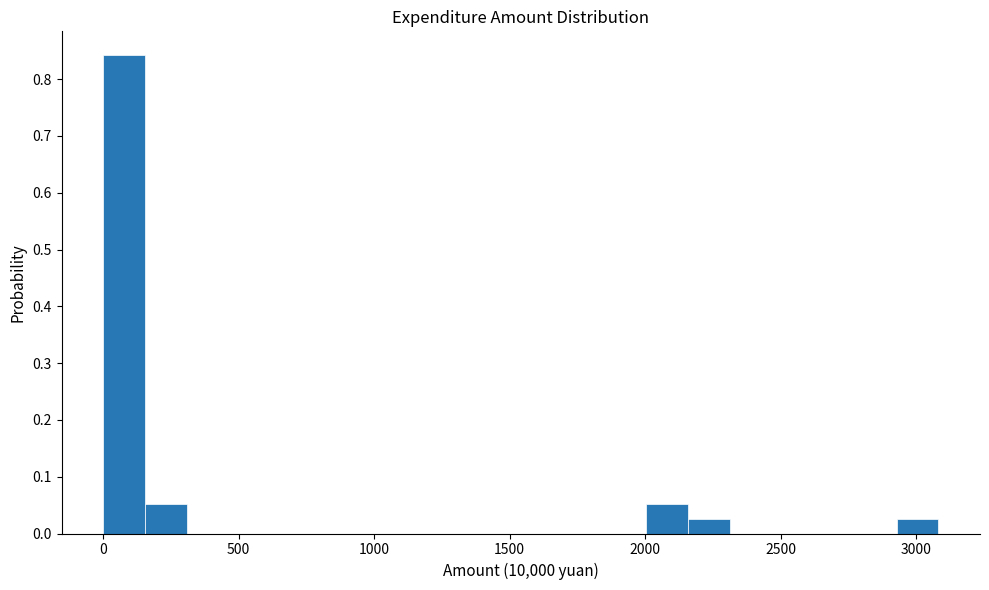

Around what value on the x-axis is the tallest bar? Give the approximate position of its centre, as read against the axis.

100